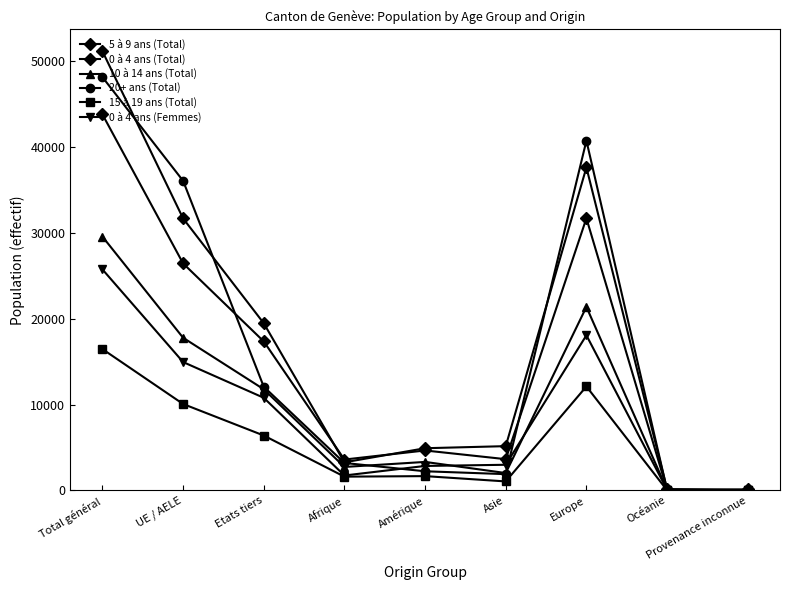

True or false: 10 à 14 ans (Total) and 15 à 19 ans (Total) intersect in this chart.

False